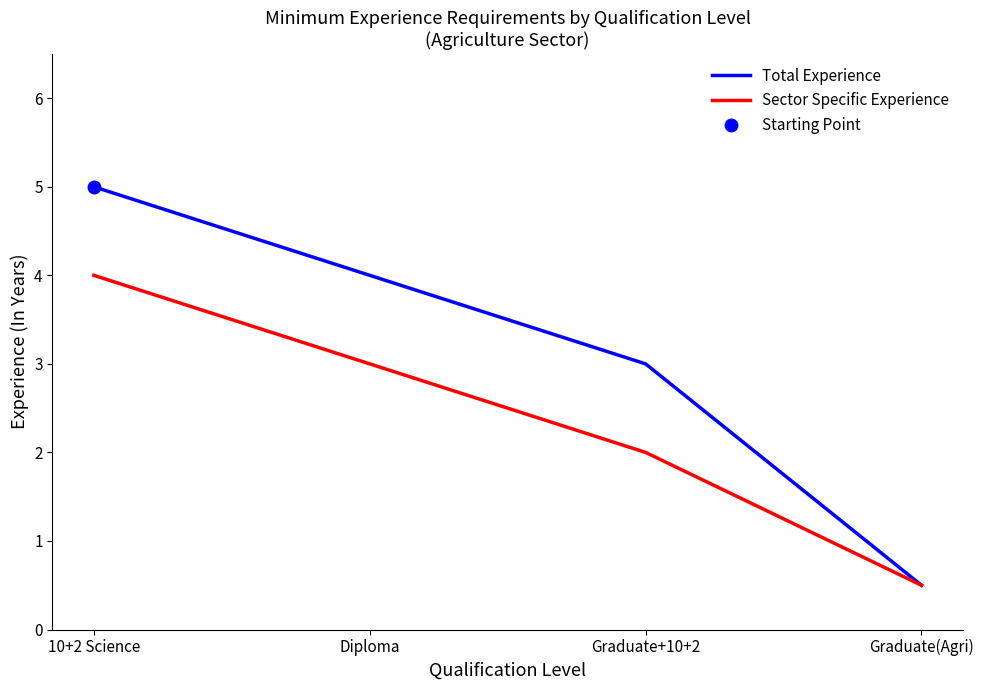

What is the maximum value shown in the chart?

5.0